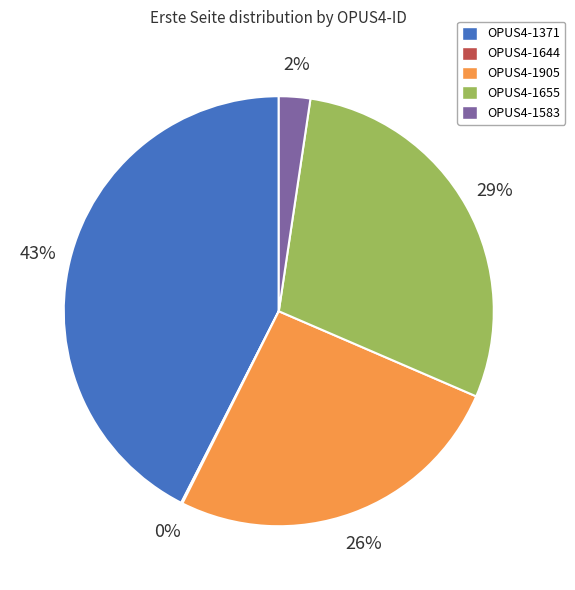

Is the sum of OPUS4-1371 and OPUS4-1583 greater than half?

No